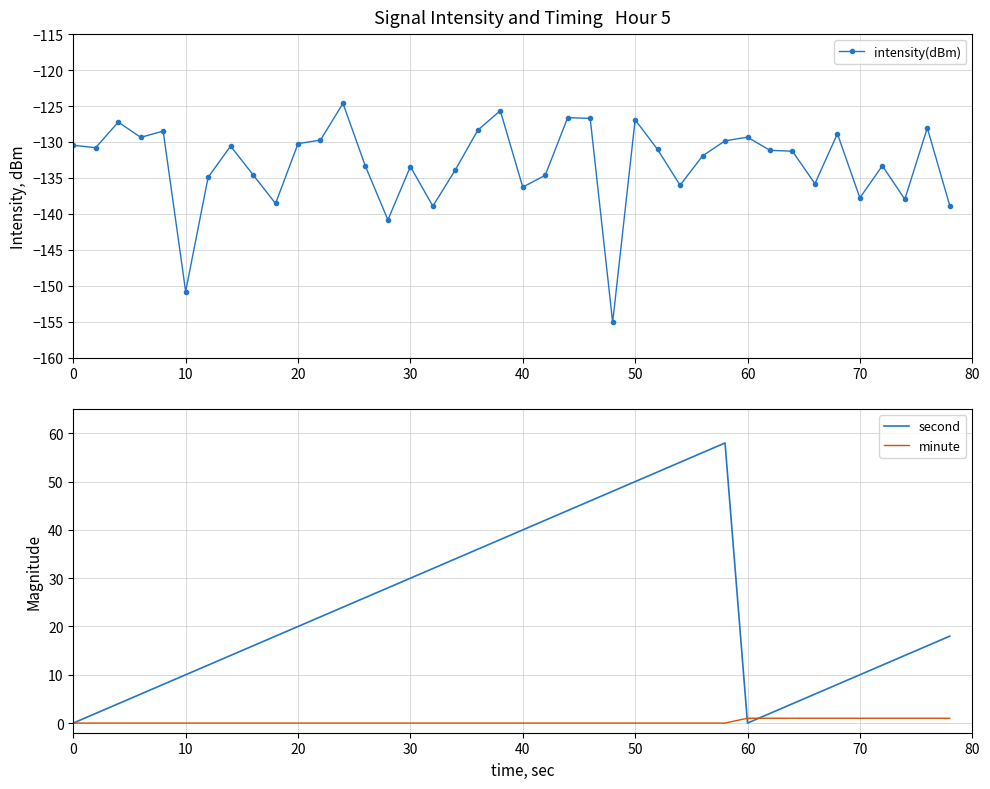

True or false: intensity(dBm) has more than 1 points higher than both neighbors.

True